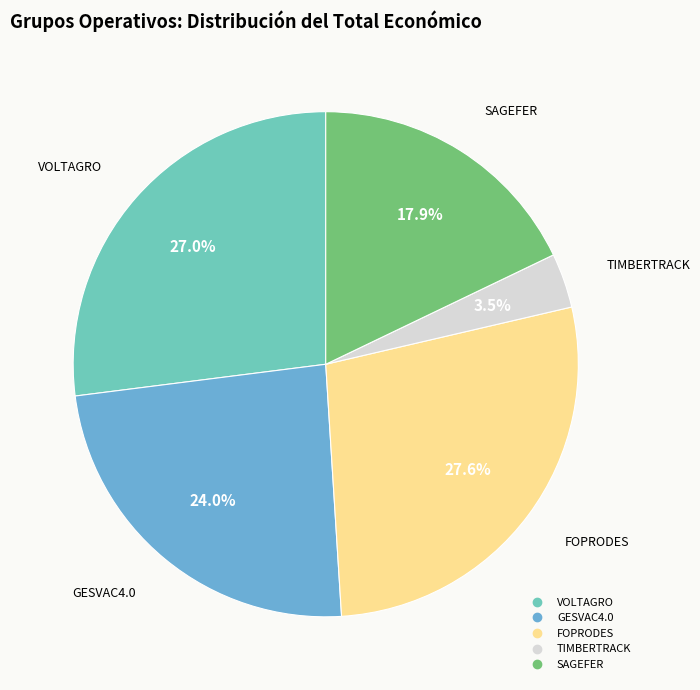

Count the number of slices in the pie.

5